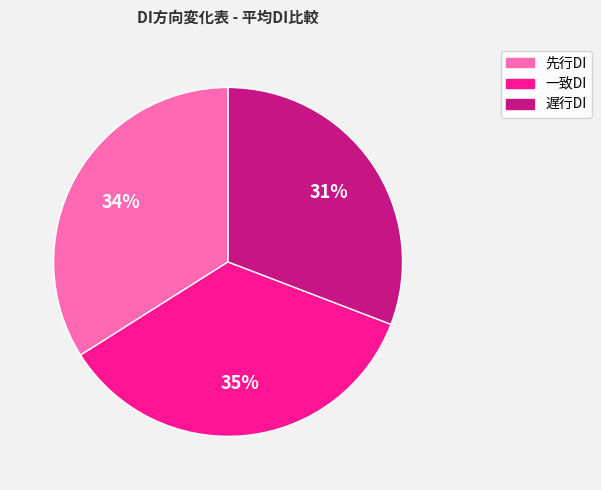

The 先行DI slice represents 34% of the pie. True or false?

True